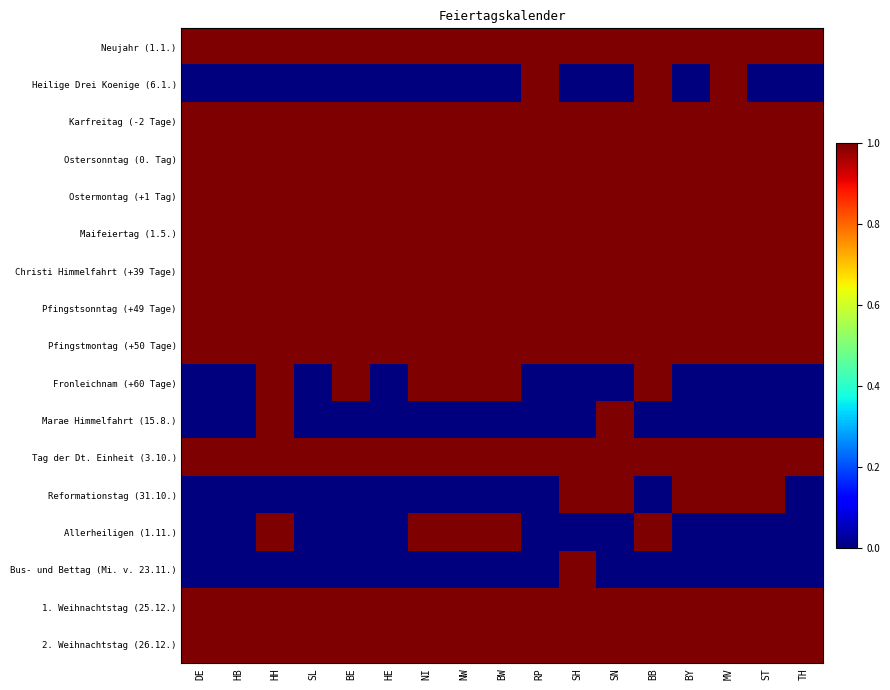

Which has a higher value, RP or MV?

RP